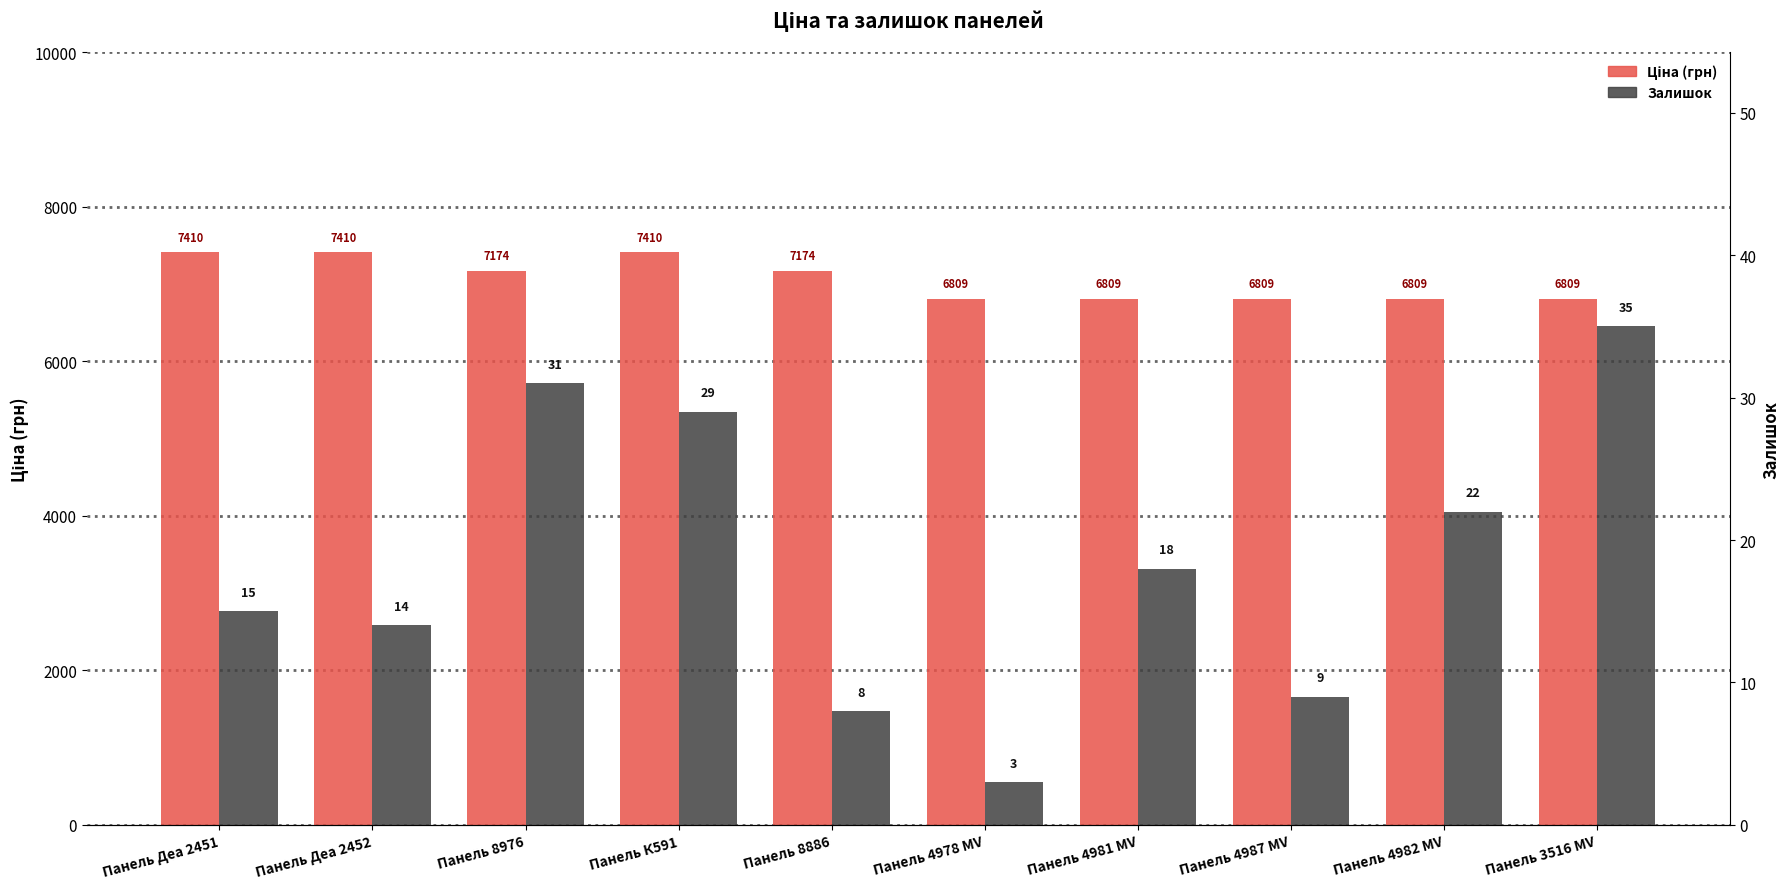

How many bars are there in total?

20